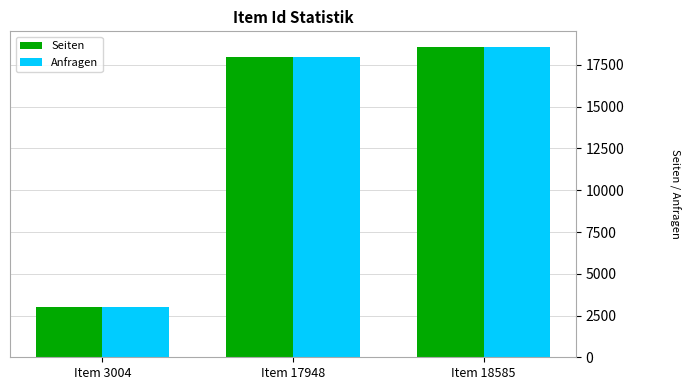

What is the value of the Seiten bar at the 3rd from the left?

18585